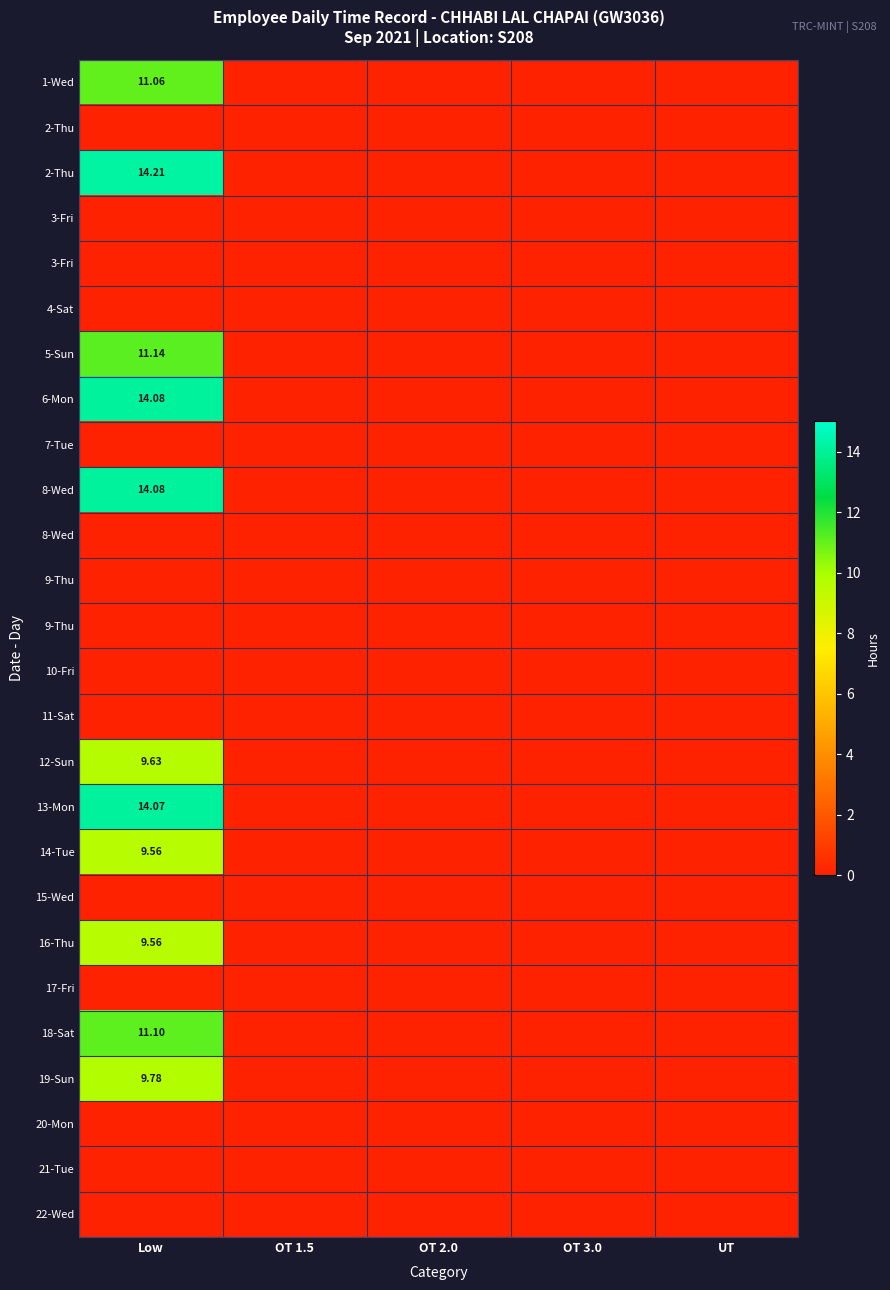

Which category has the highest value across all series?

Low